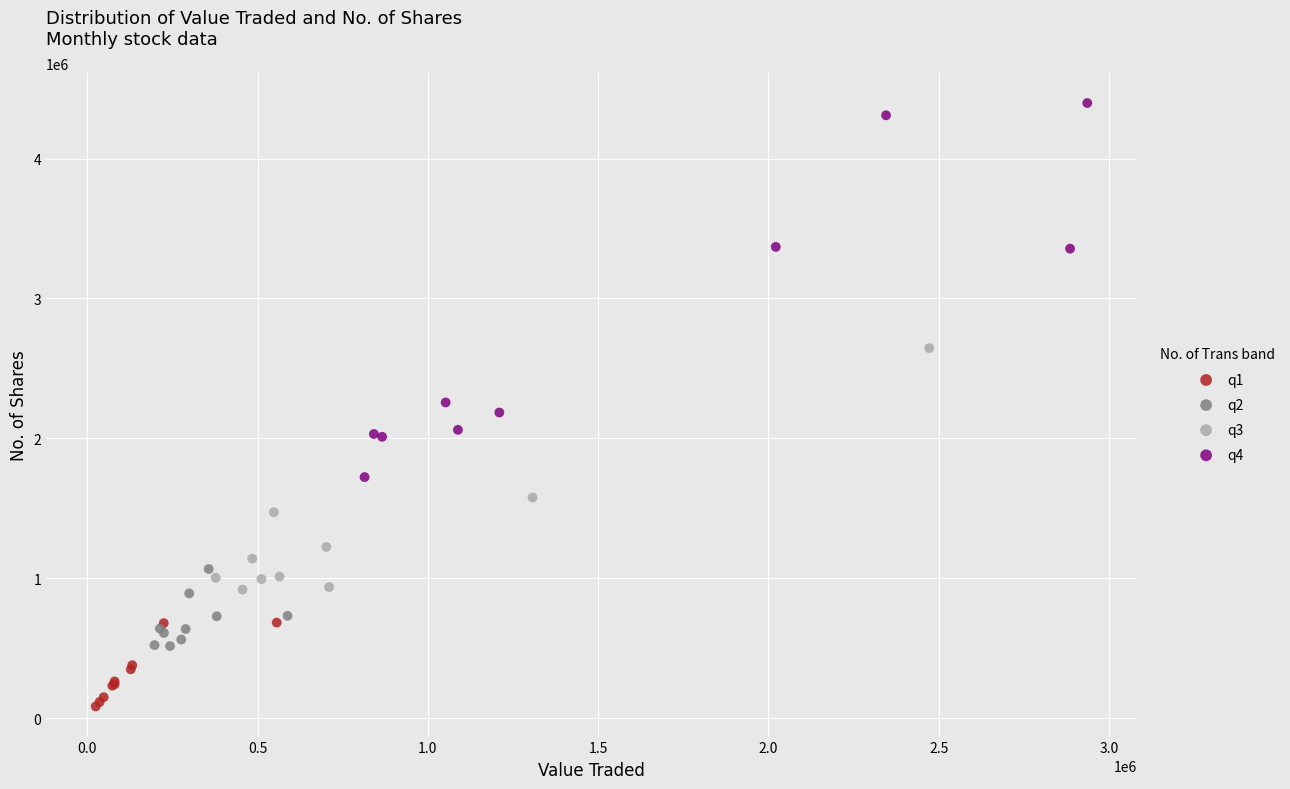

Which series reaches the maximum Y coordinate?

q4